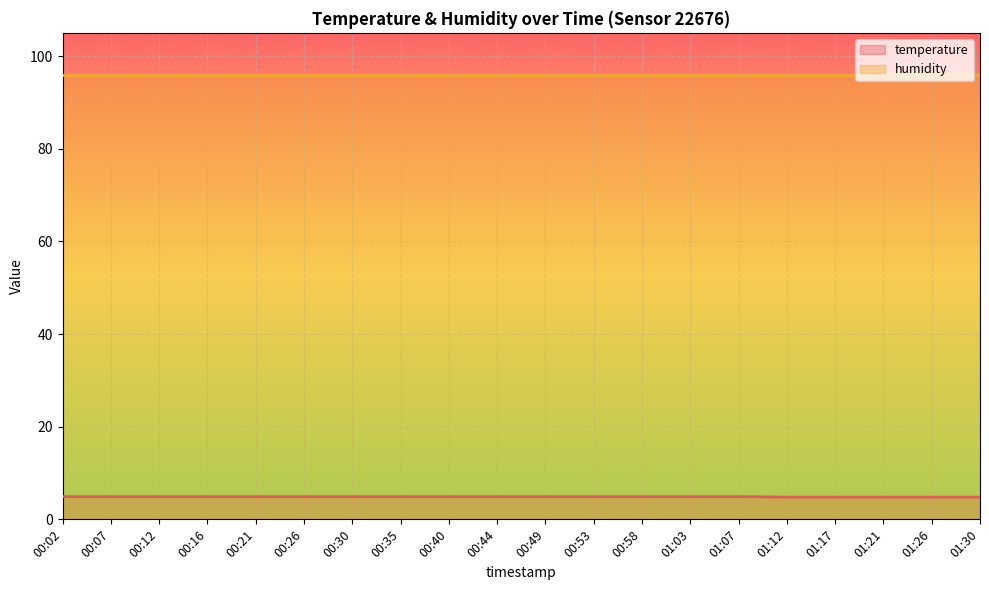

What is the value of the 9th point from the left?

4.9